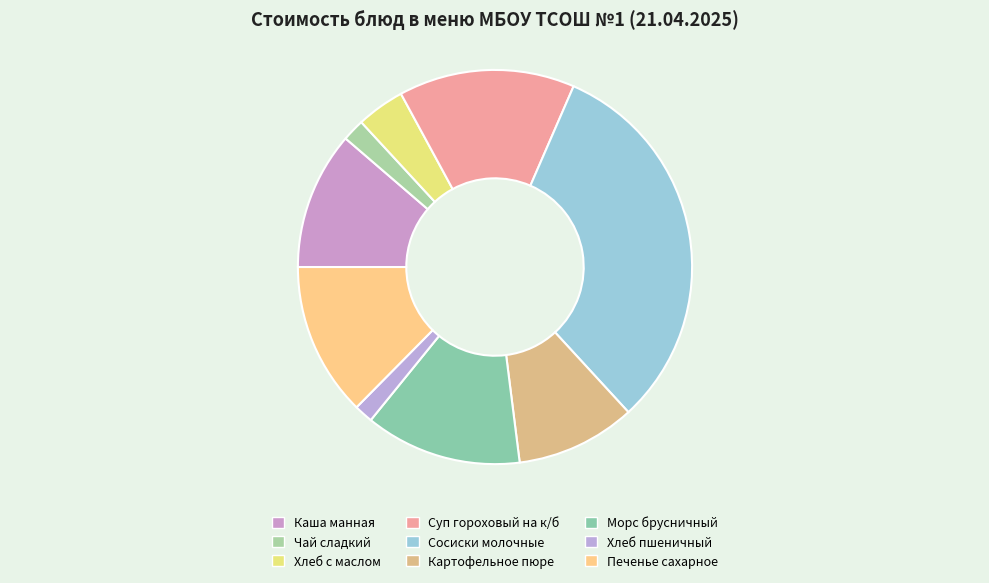

The Сосиски молочные slice represents 32% of the pie. True or false?

True